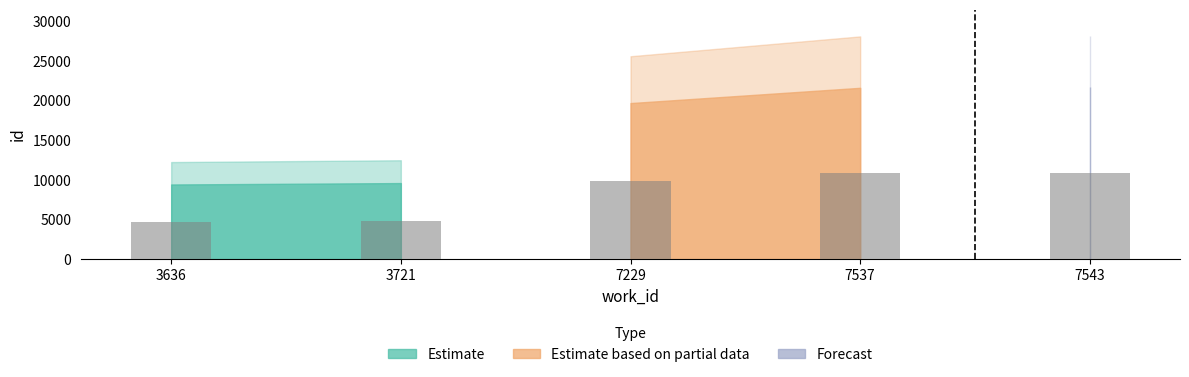

What is the ratio of the value at 3721 to the value at 3636?

1.0